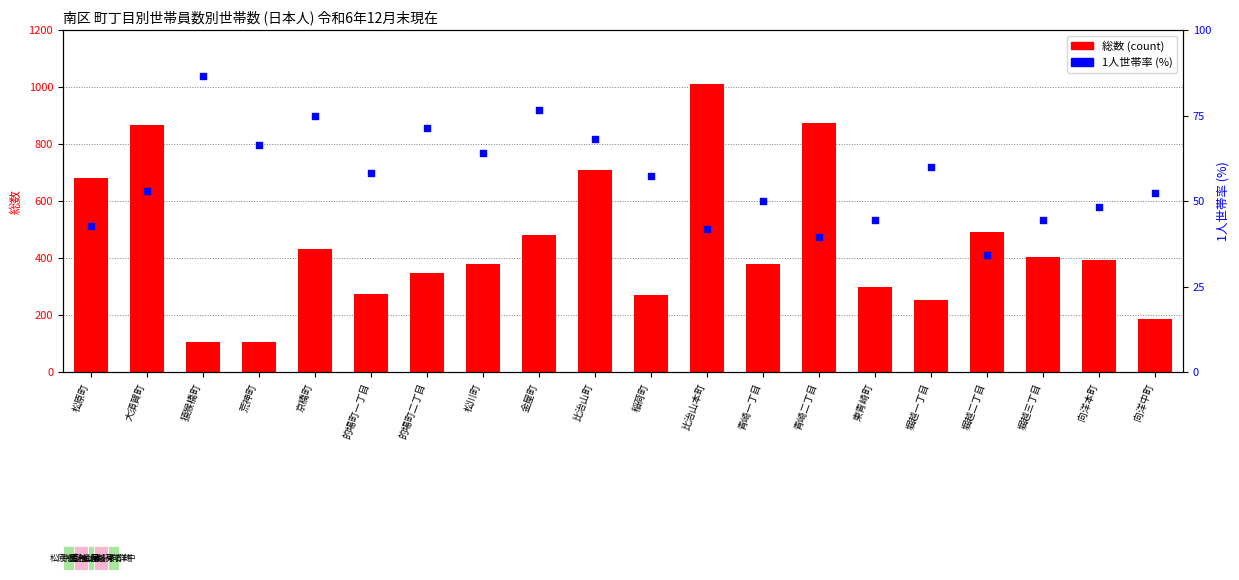

Is the value of 1人世帯率 (%) at 猿猴橋町 greater than the value of 総数 at 荒神町?

No